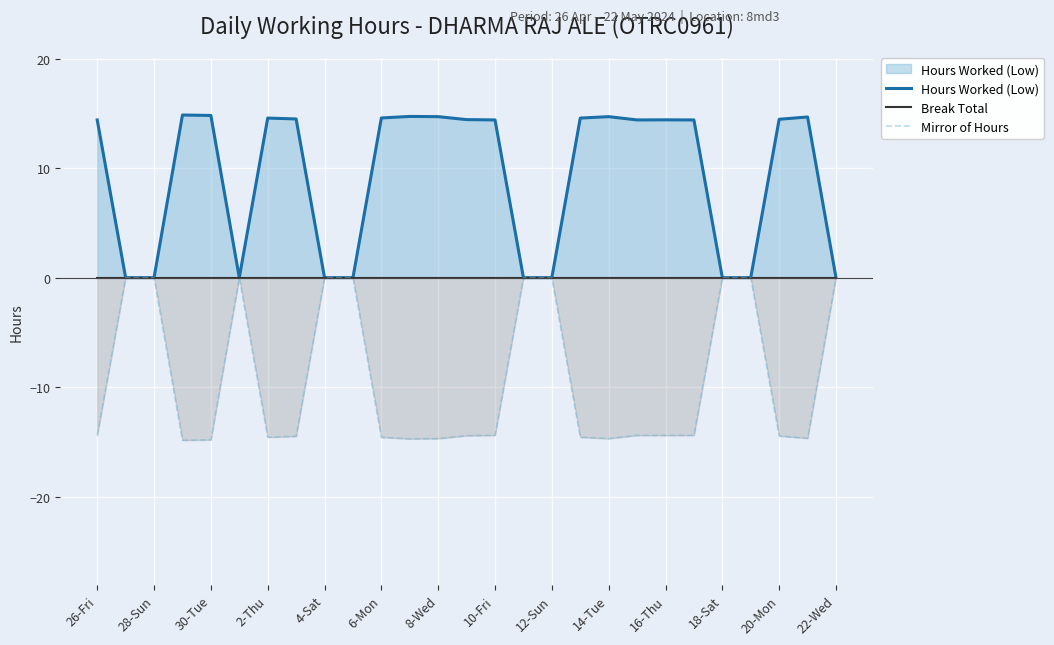

Reading left to right, transcribe all the data shown in this chart.

Hours Worked (Low): 14.4	0.0	0.0	14.8	14.8	0.0	14.6	14.5	0.0	0.0	14.6	14.7	14.7	14.4	14.4	0.0	0.0	14.6	14.7	14.4	14.4	14.4	0.0	0.0	14.5	14.7	0.0
Break Total: 0.0	0.0	0.0	0.0	0.0	0.0	0.0	0.0	0.0	0.0	0.0	0.0	0.0	0.0	0.0	0.0	0.0	0.0	0.0	0.0	0.0	0.0	0.0	0.0	0.0	0.0	0.0
Mirror of Hours: -14.4	0.0	0.0	-14.8	-14.8	0.0	-14.6	-14.5	0.0	0.0	-14.6	-14.7	-14.7	-14.4	-14.4	0.0	0.0	-14.6	-14.7	-14.4	-14.4	-14.4	0.0	0.0	-14.5	-14.7	0.0